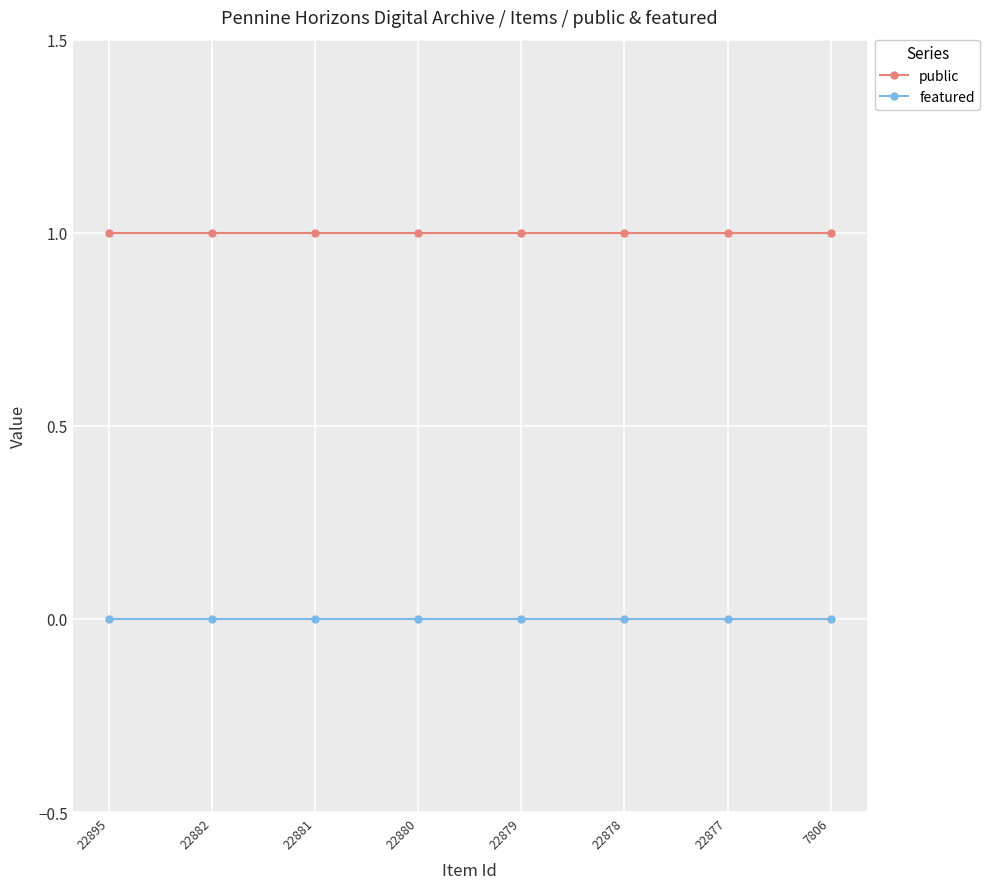

Reading left to right, extract all data points from this chart.

public: 22895=1	22882=1	22881=1	22880=1	22879=1	22878=1	22877=1	7806=1
featured: 22895=0	22882=0	22881=0	22880=0	22879=0	22878=0	22877=0	7806=0